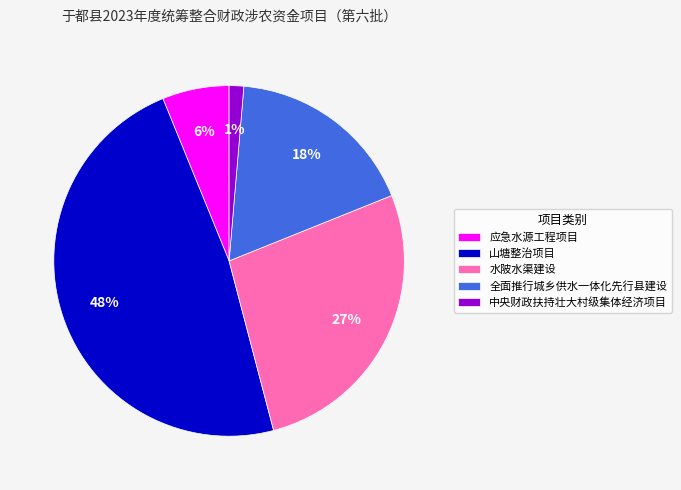

Combined, do 中央财政扶持壮大村级集体经济项目 and 水陂水渠建设 account for over 50%?

No